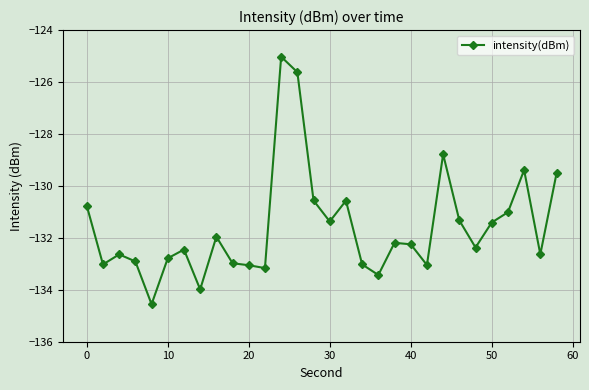

Does the chart display data point markers on the line(s)?

Yes